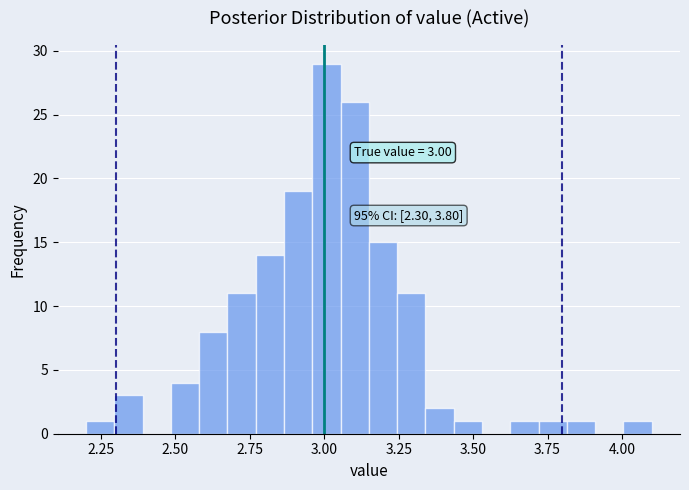

Around what value on the x-axis is the tallest bar? Give the approximate position of its centre, as read against the axis.

3.00